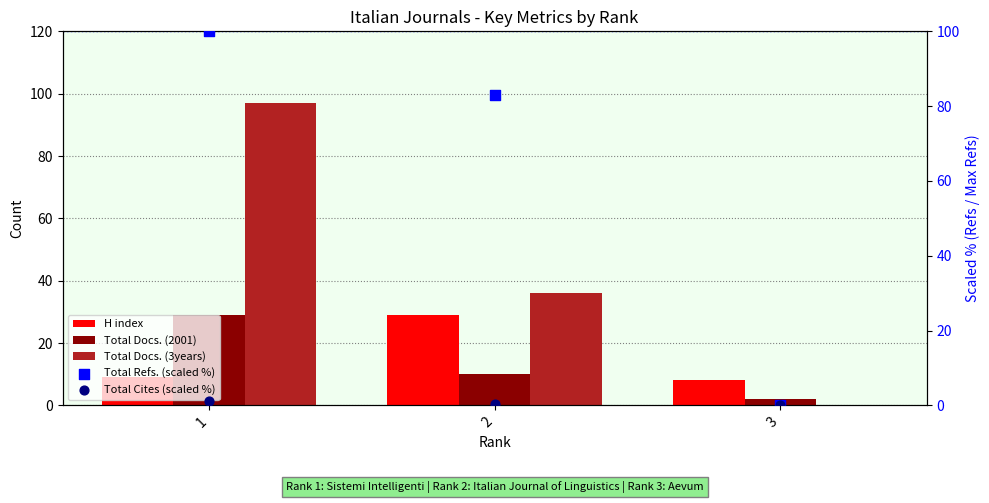

Which series contains the lowest Y value?

Total Docs. (3years)